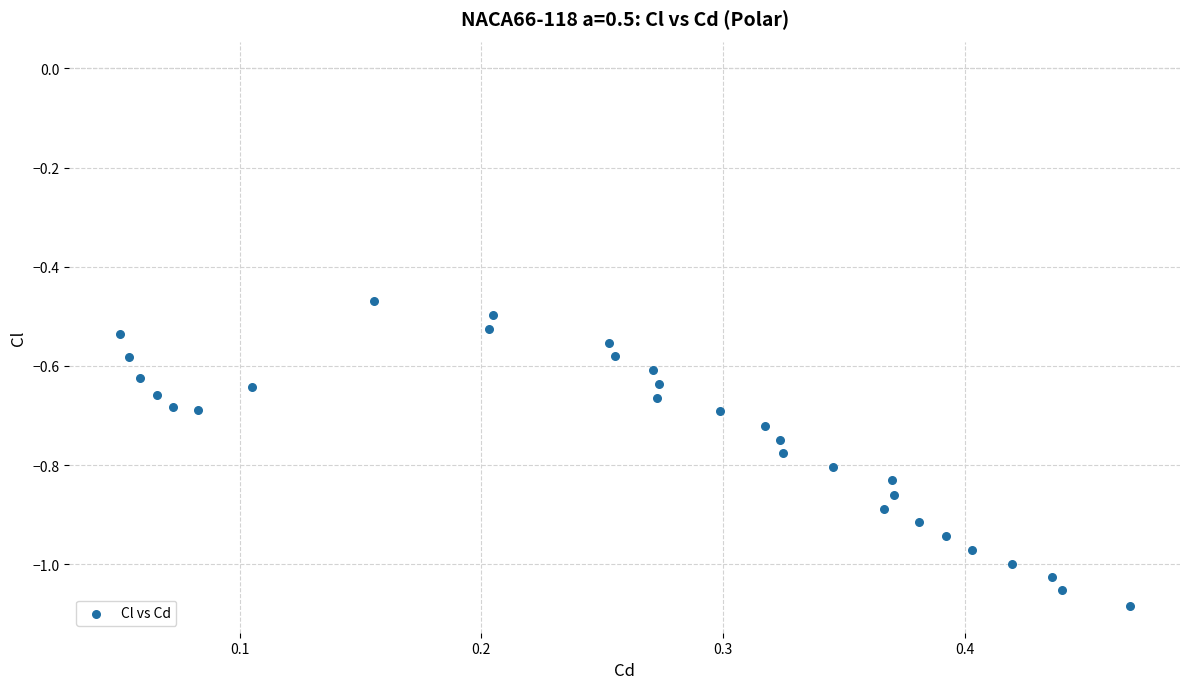

What is the range of X values (max minus min)?

0.4